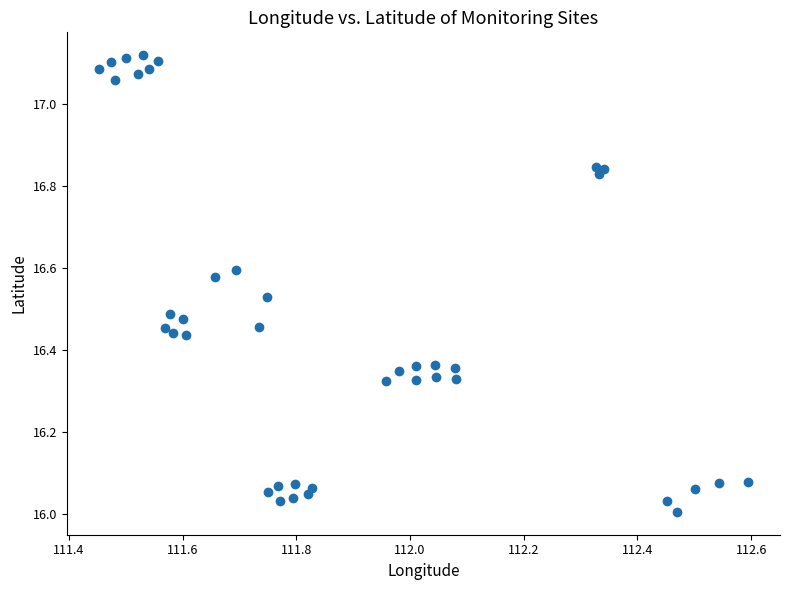

What is the range of X values (max minus min)?

1.1